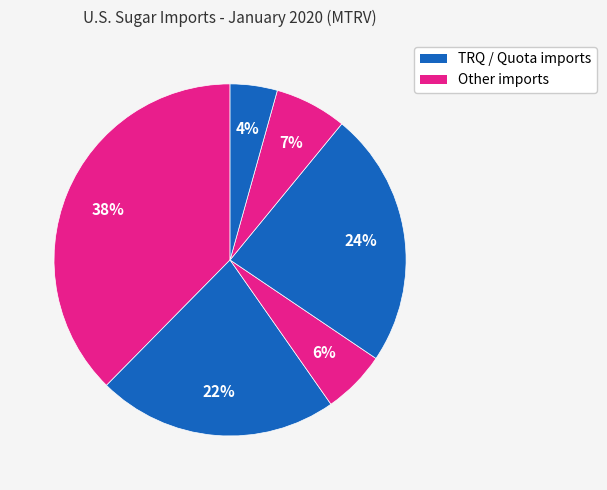

How many segments does this pie chart have?

6